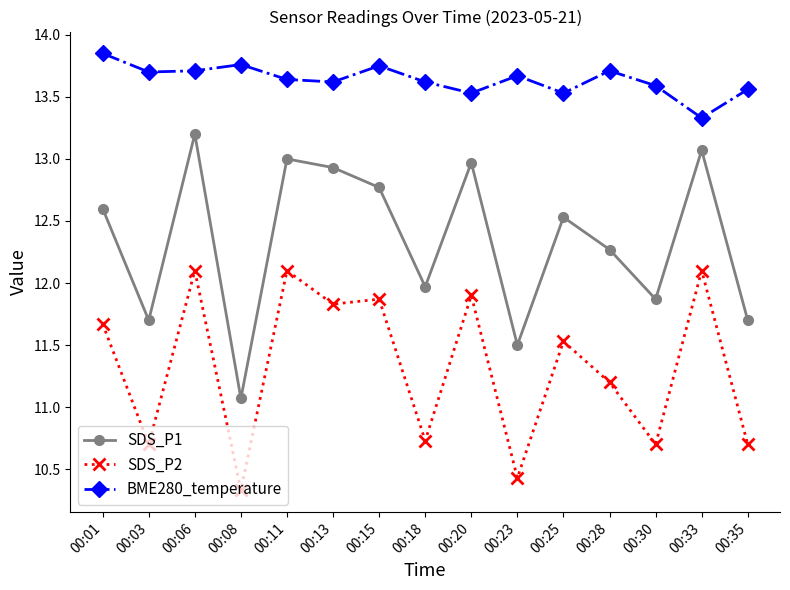

True or false: SDS_P1 and BME280_temperature intersect in this chart.

False